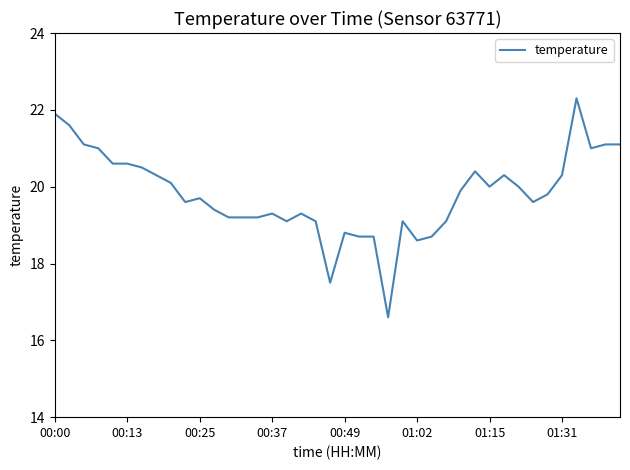

What is the smallest value displayed?

16.6